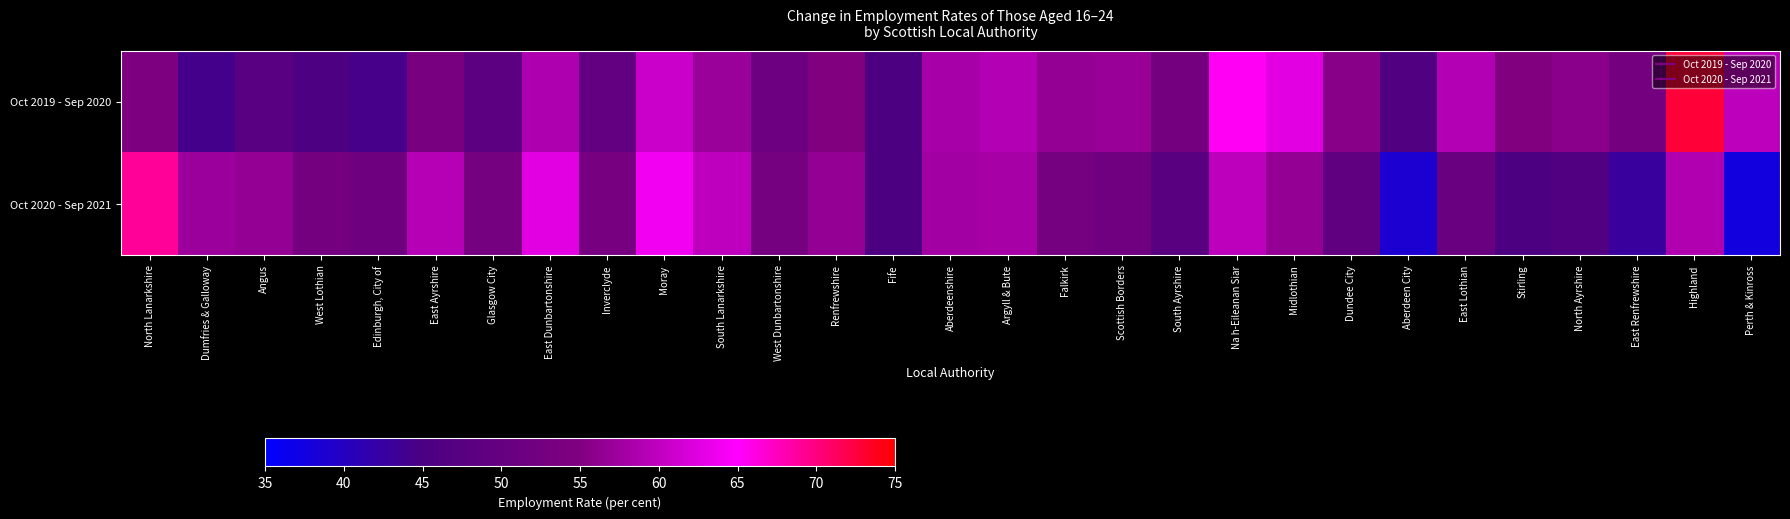

Rank the series by their average value, from highest to lowest.

Oct 2019 - Sep 2020, Oct 2020 - Sep 2021